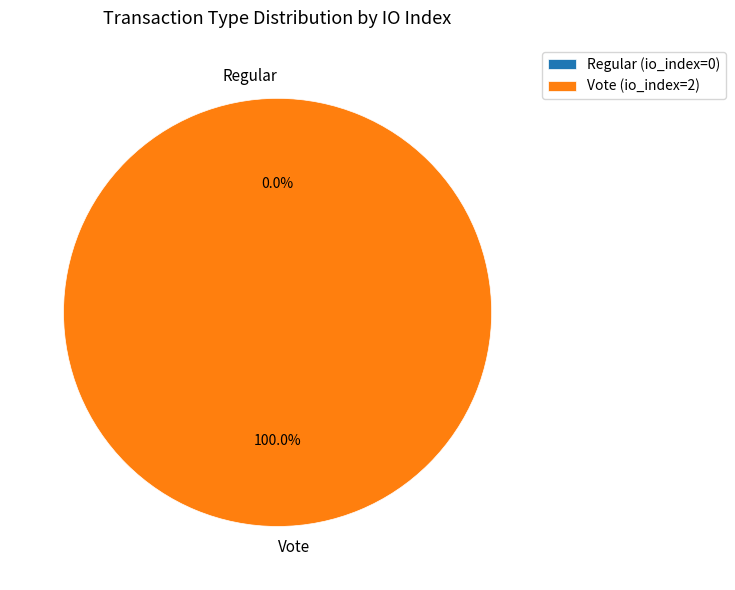

Rank the categories by value from lowest to highest.

Regular, Vote